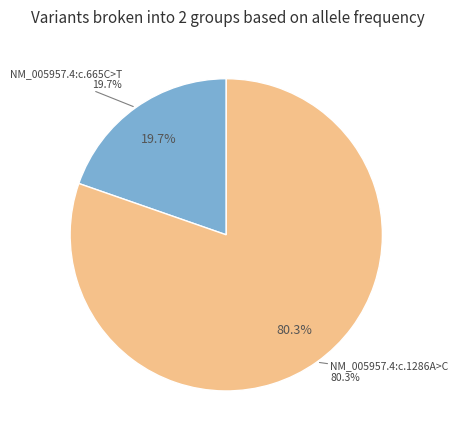

Which category has the biggest portion of the pie?

NM_005957.4:c.1286A>C